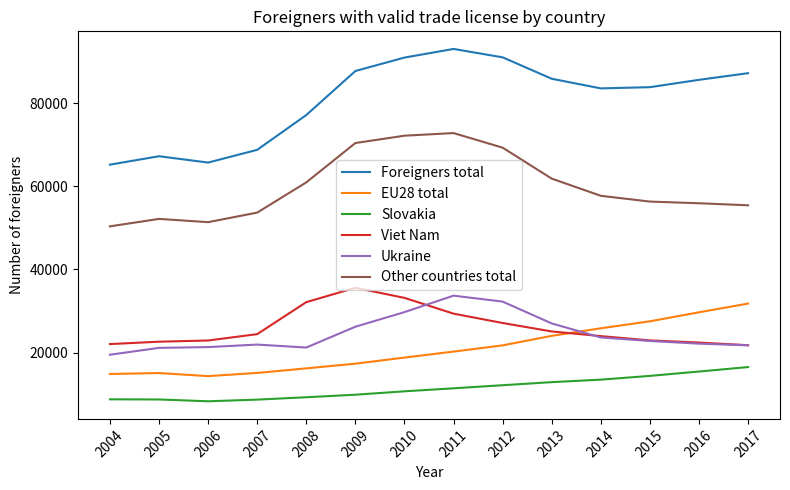

What is the minimum value for Slovakia?

8282